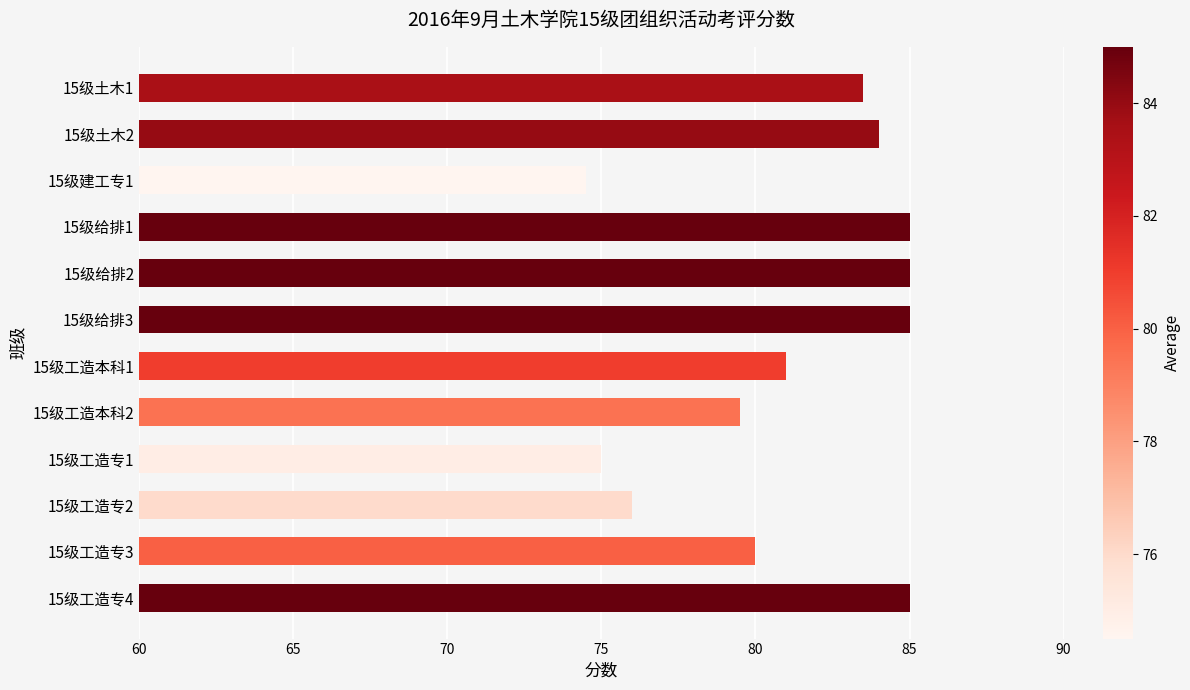

Which has a higher value, 15级给排1 or 15级建工专1?

15级给排1